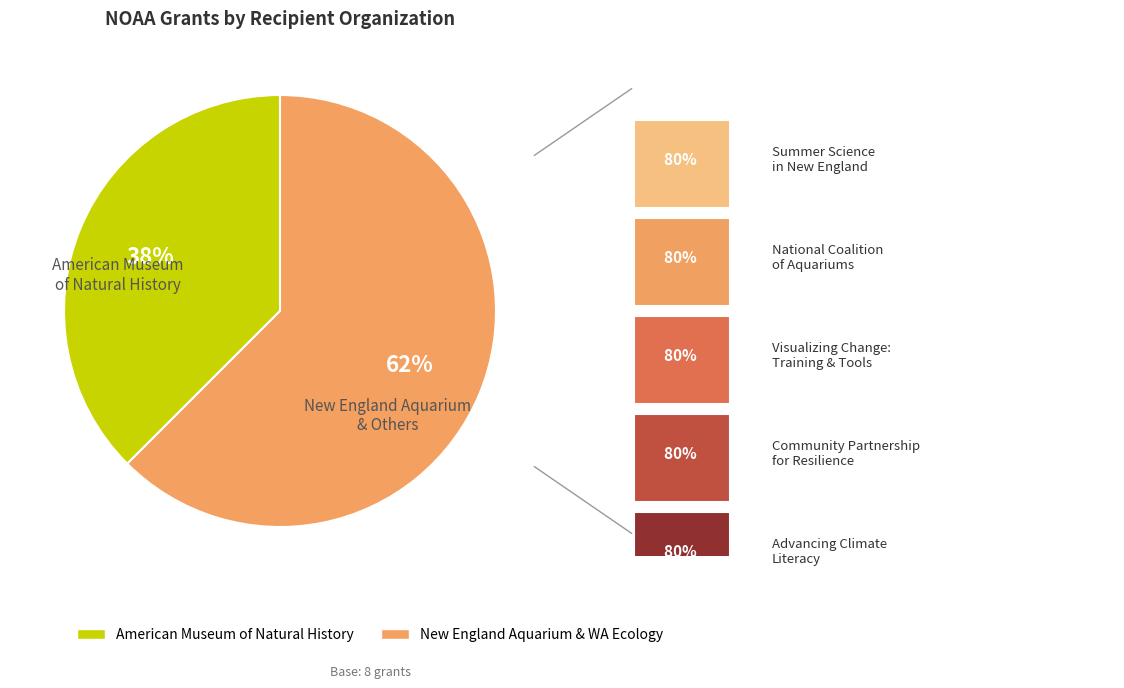

Which has a higher value, New England Aquarium & WA Ecology or American Museum of Natural History?

New England Aquarium & WA Ecology